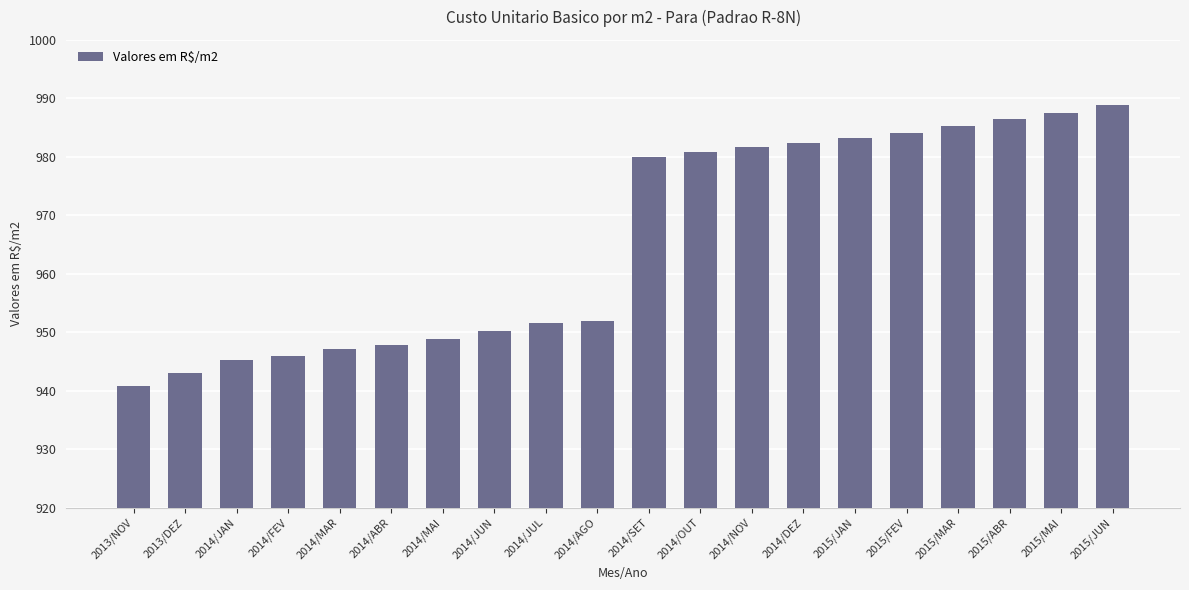

Which has a higher value, 2014/MAI or 2013/DEZ?

2014/MAI